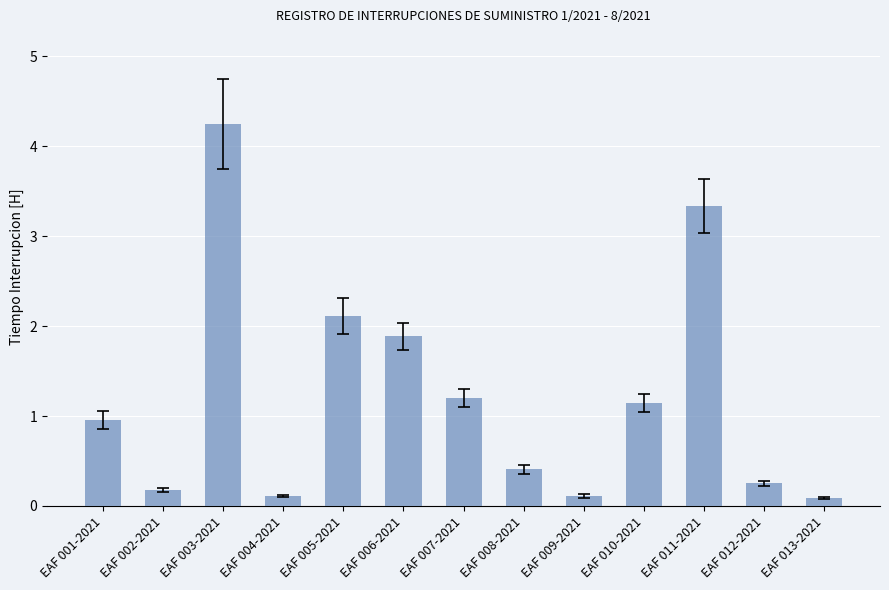

What is the difference between the second highest and second lowest values?

3.2